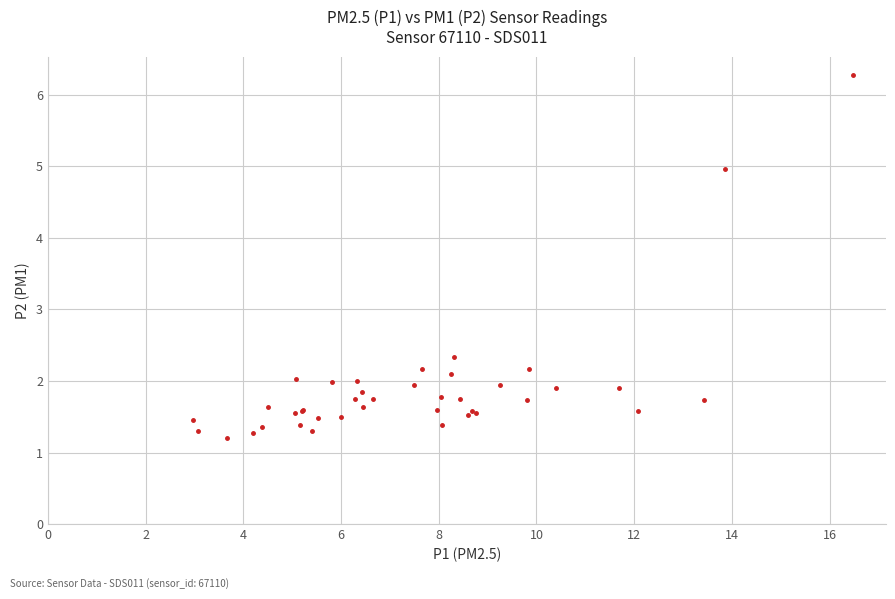

What Y value in the scatter plot is closest to 3?

2.3